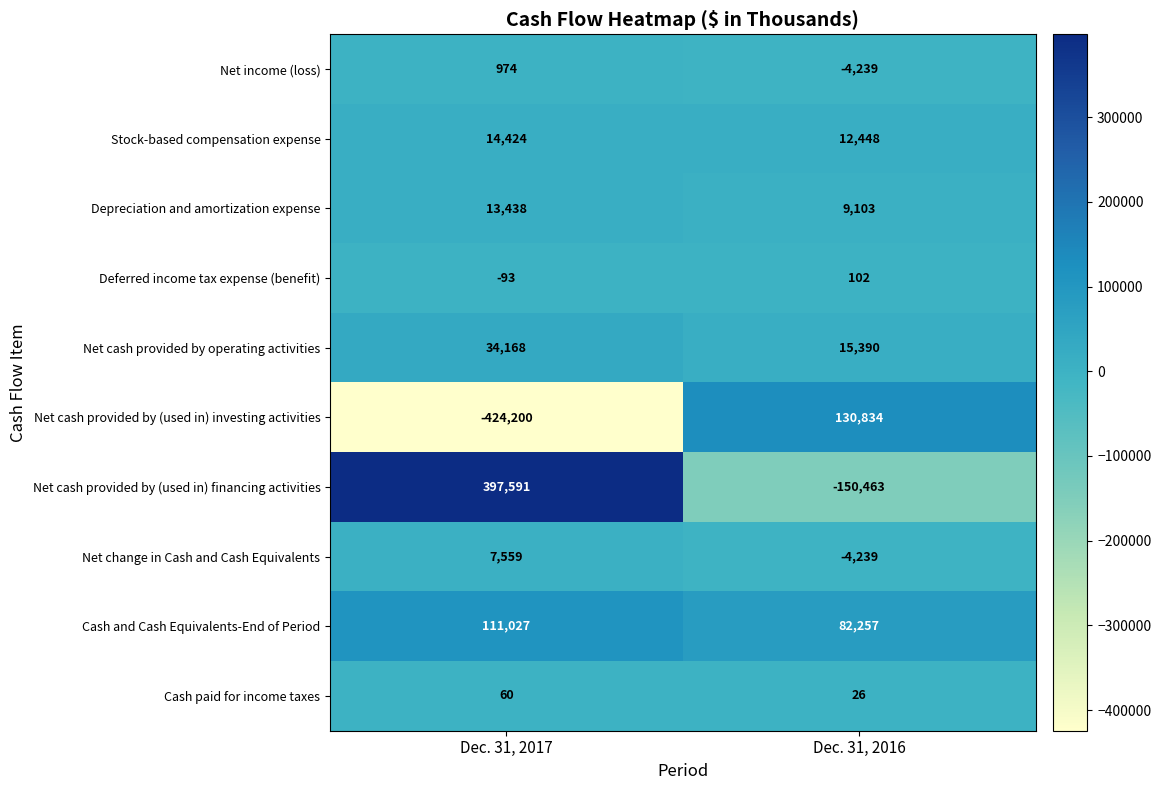

What is the minimum value shown in the chart?

-424200